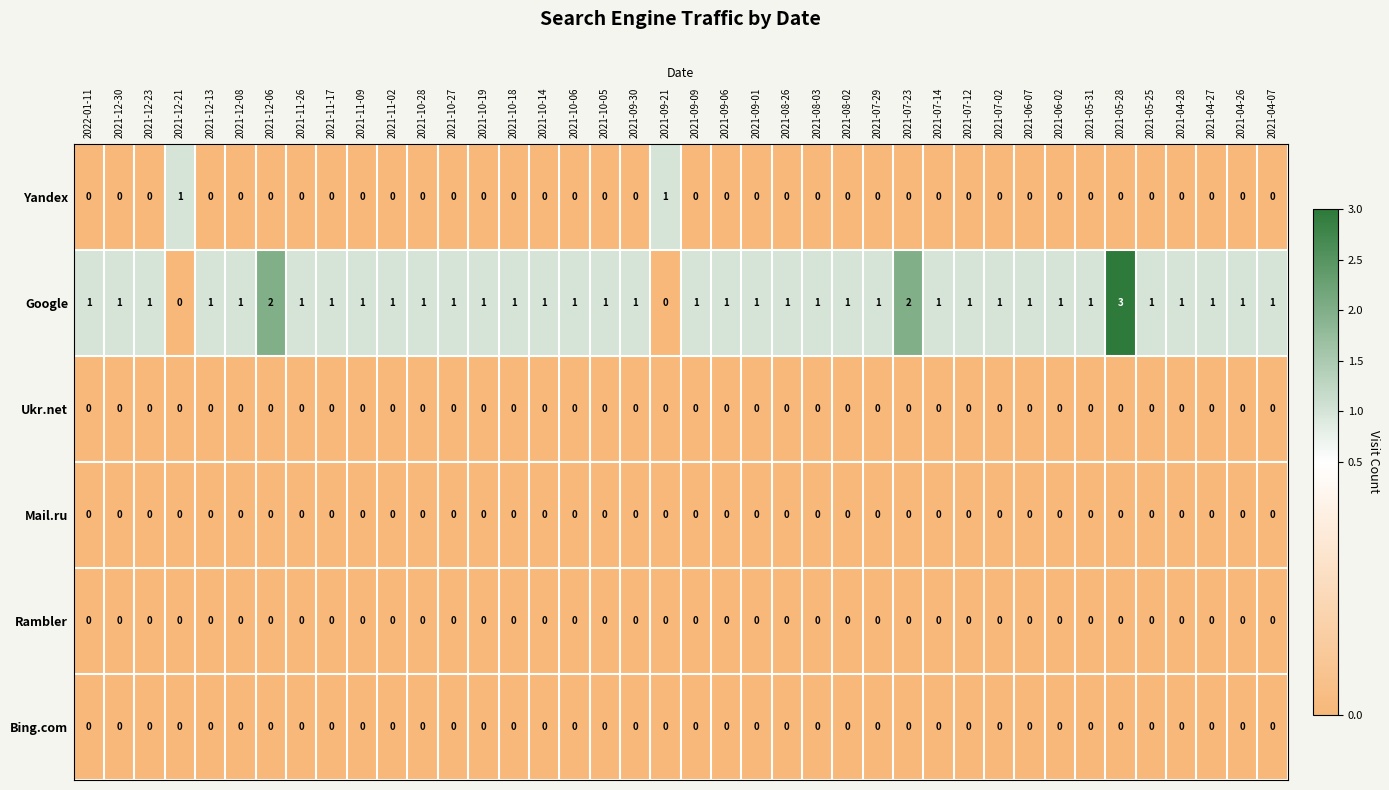

At which category is the sum across all series the highest?

2021-05-28